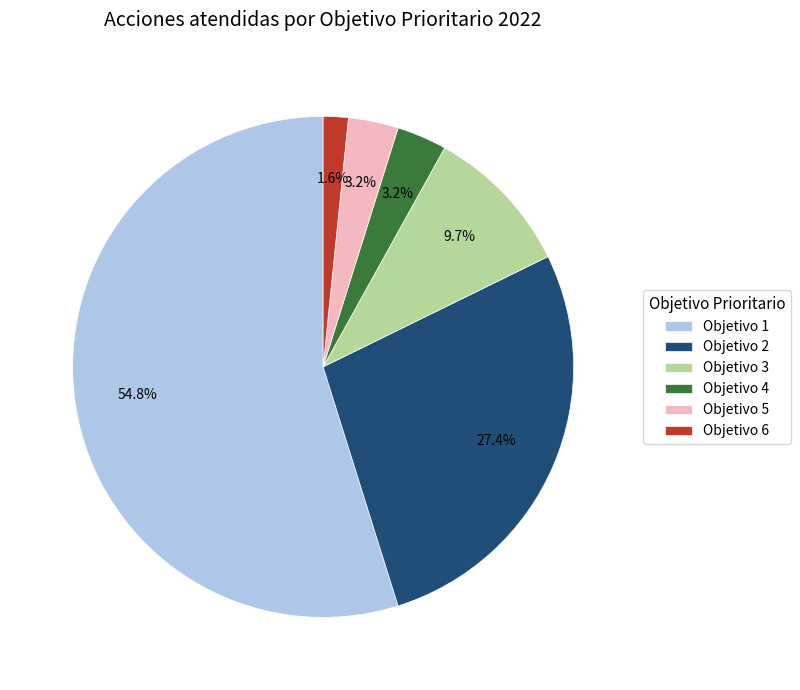

Do Objetivo 3 and Objetivo 2 together represent more than half of the pie?

No